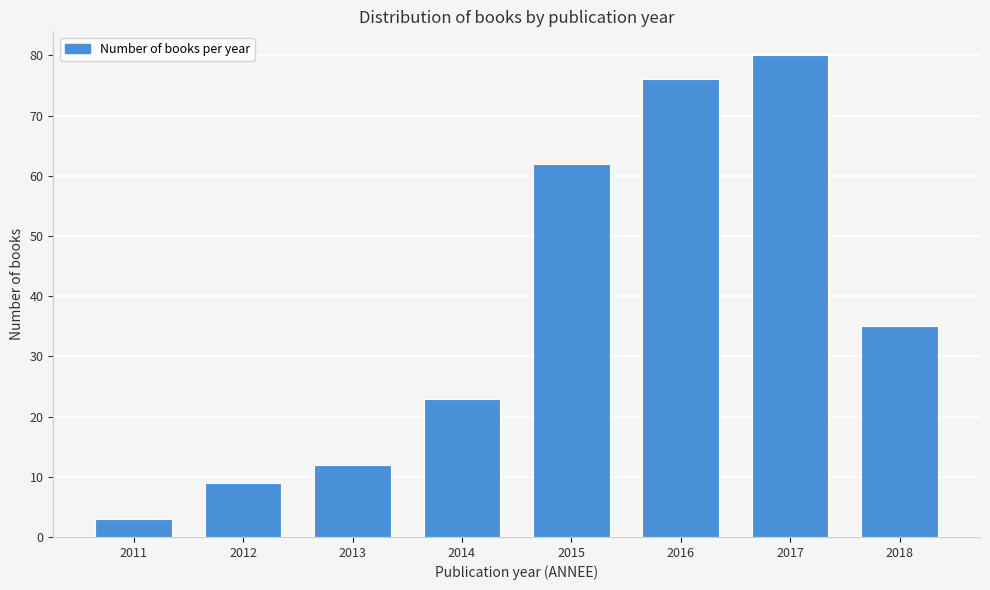

Reading right to left, what are all the values shown in this chart?

35	80	76	62	23	12	9	3